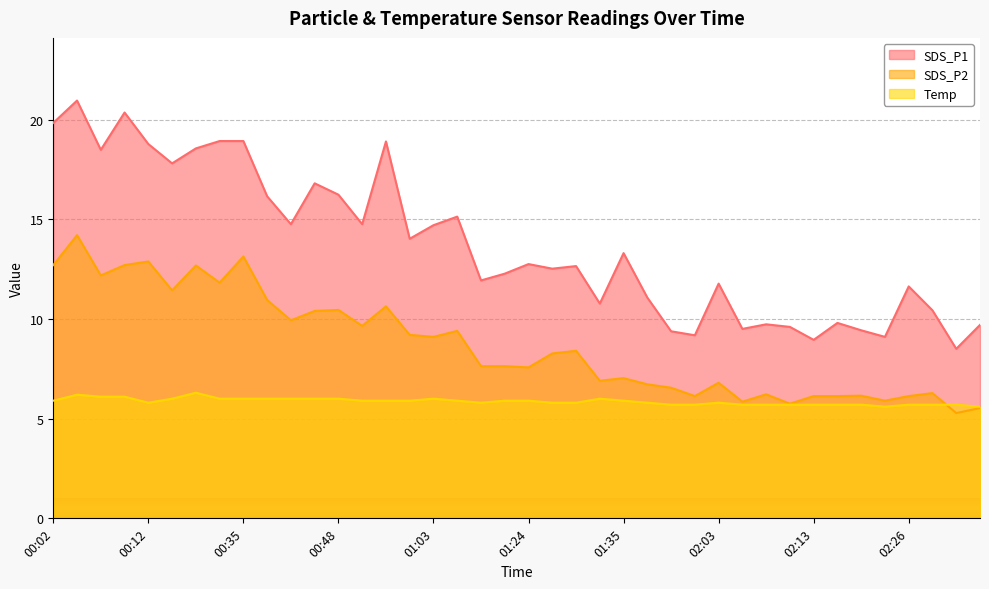

True or false: Temp and SDS_P1 intersect in this chart.

False